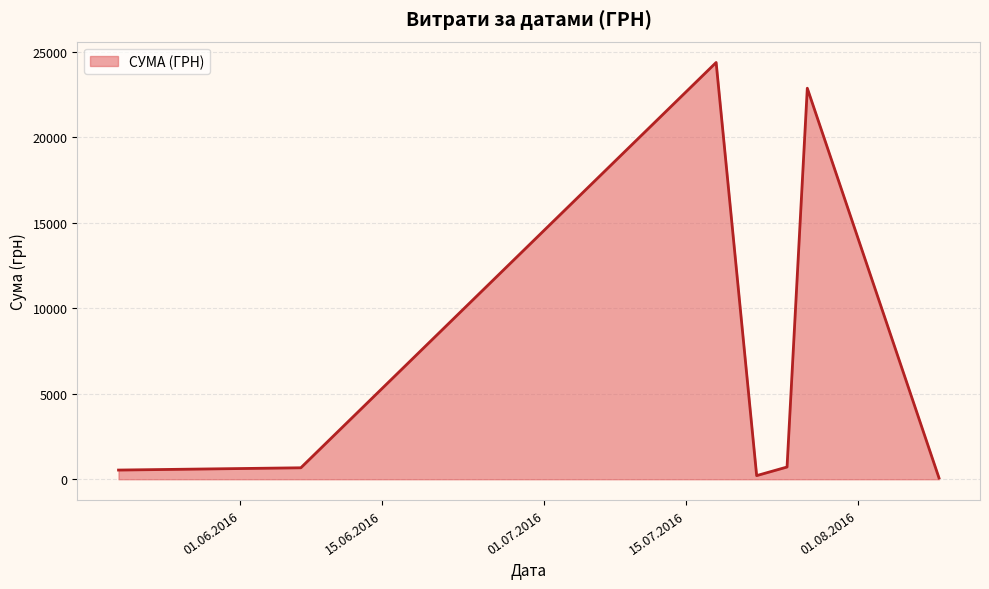

What is the greatest value displayed?

24369.0